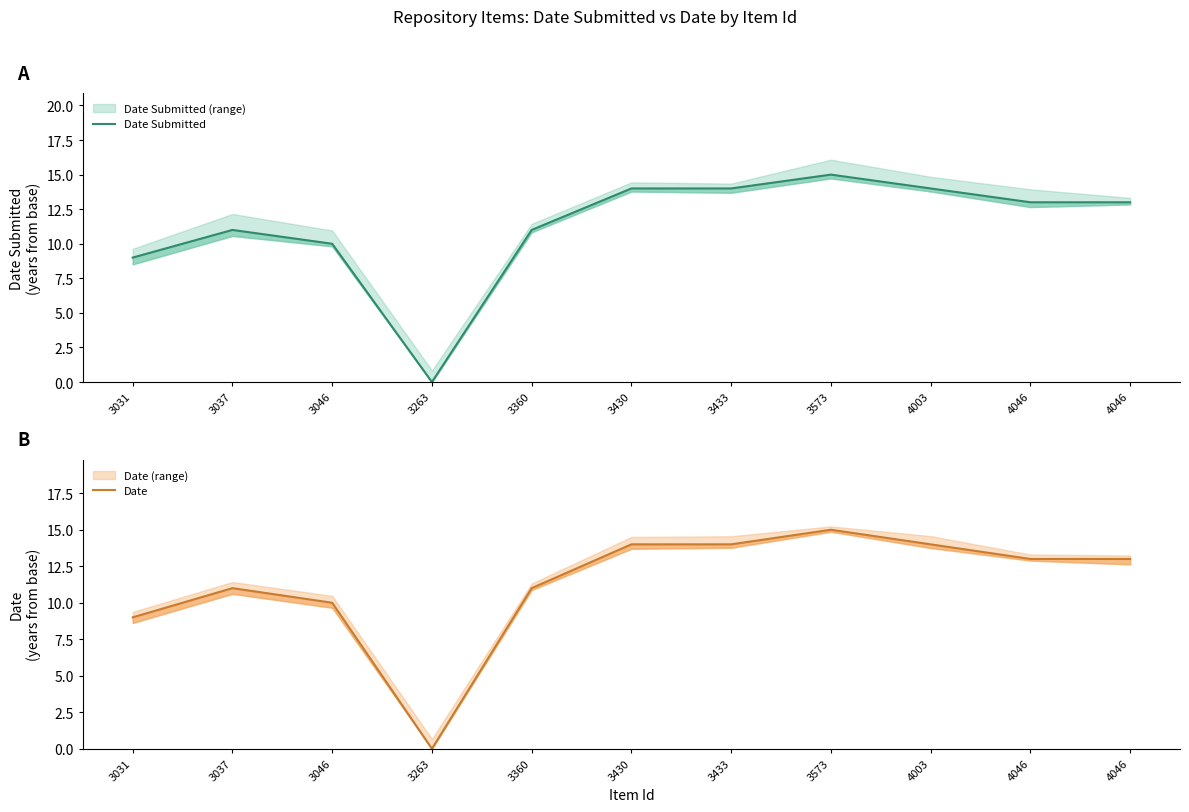

Between 3037 and 3046, which is larger?

3037